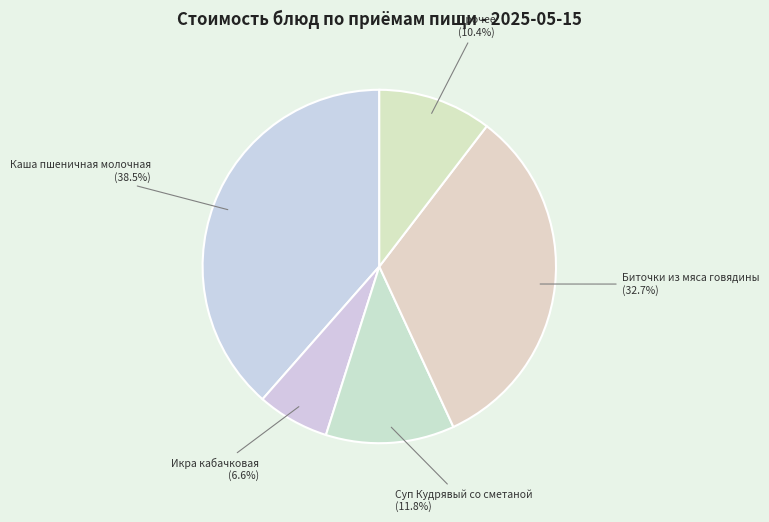

How many slices are in this pie chart?

5